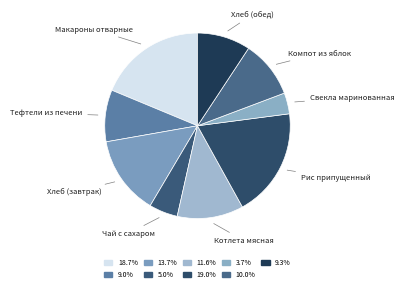

Count the number of slices in the pie.

9